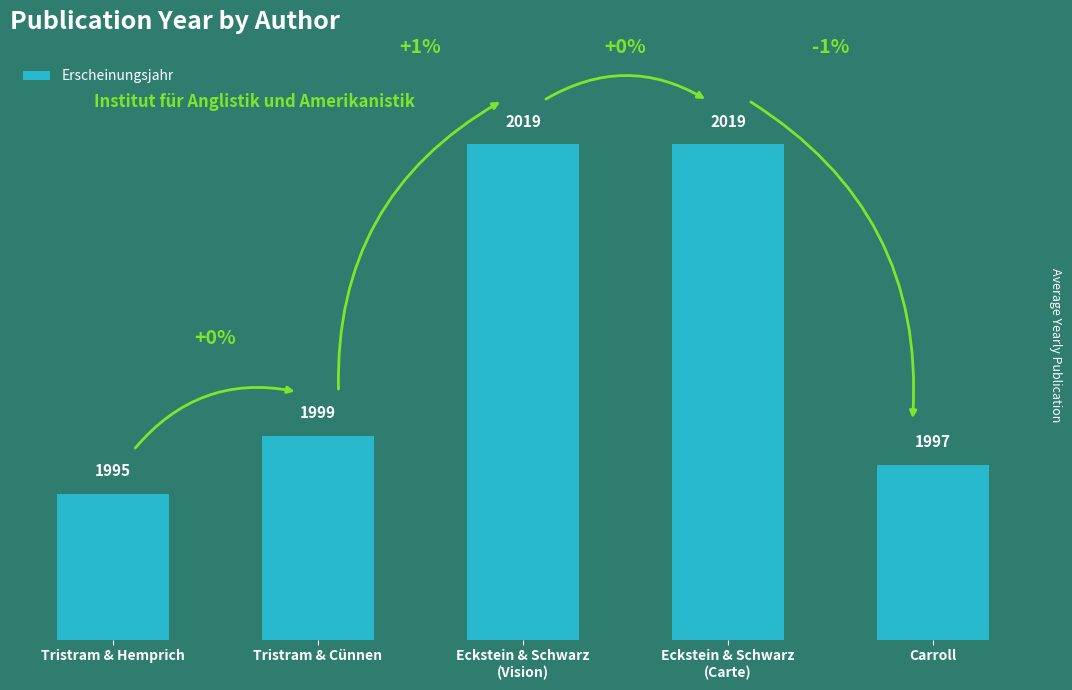

What is the difference between the second highest and second lowest values?

22